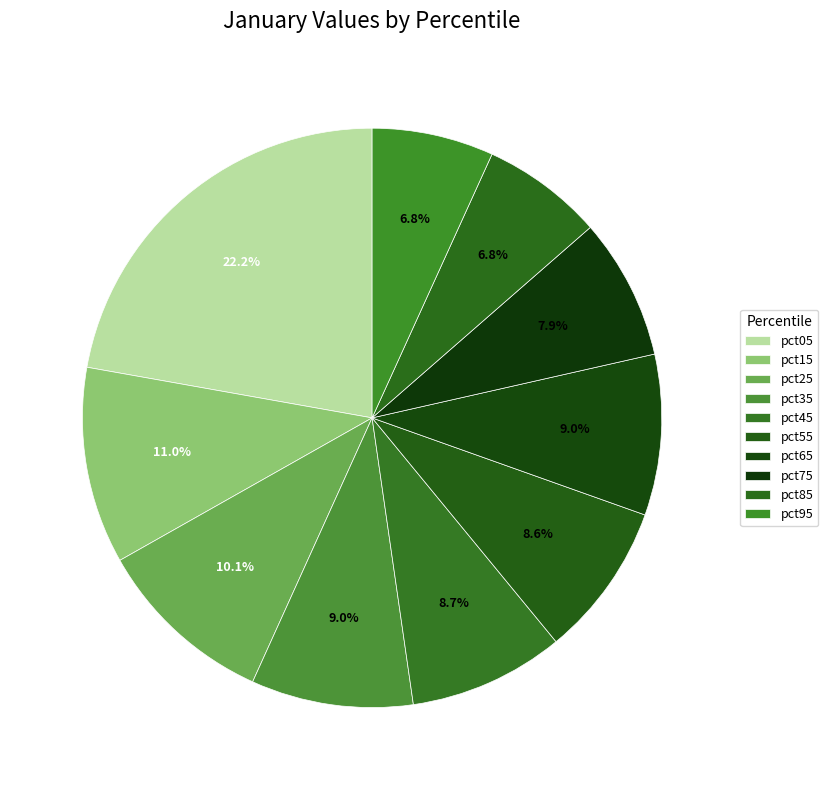

Rank the categories by value from lowest to highest.

pct85, pct95, pct75, pct55, pct45, pct65, pct35, pct25, pct15, pct05